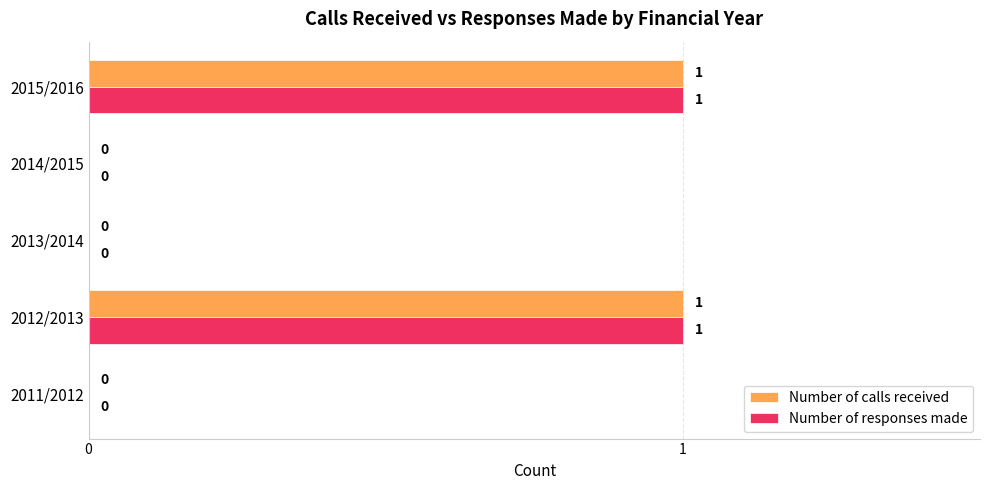

How many Number of responses made values are between 0 and 1?

5